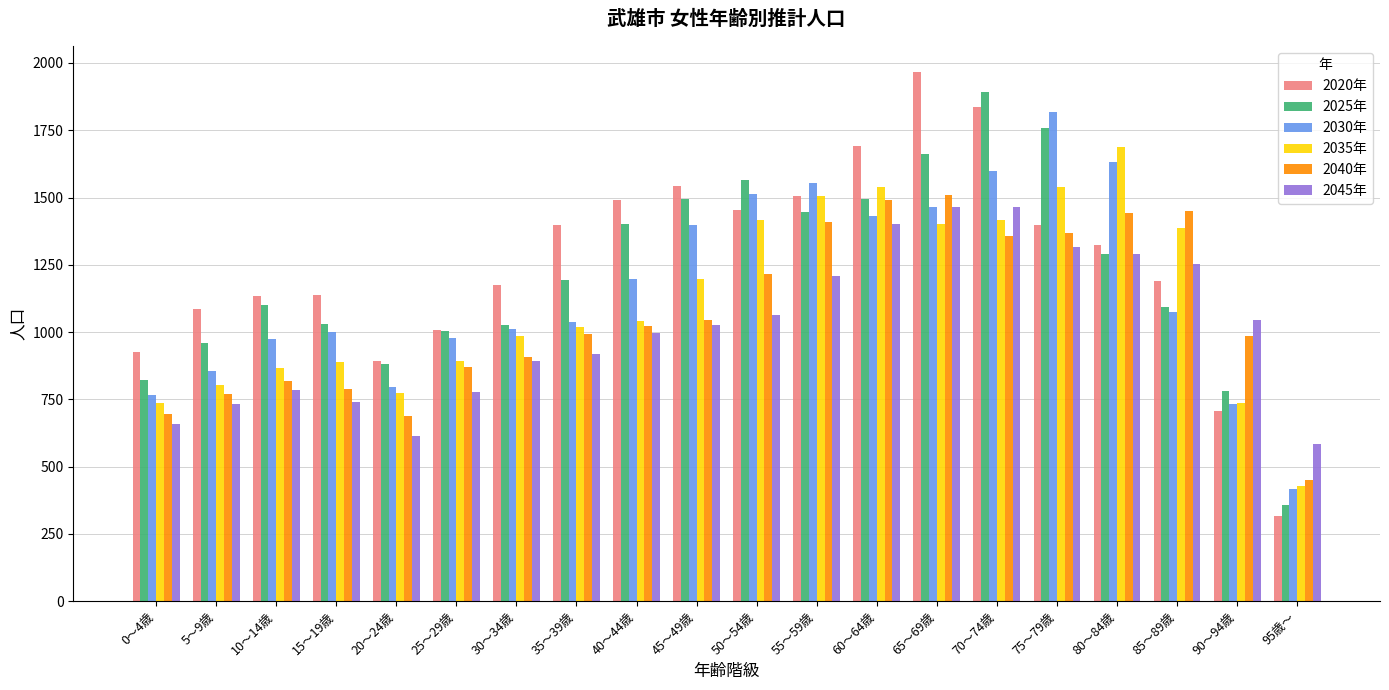

List the series in order of their peak value, highest first.

2020年, 2025年, 2030年, 2035年, 2040年, 2045年